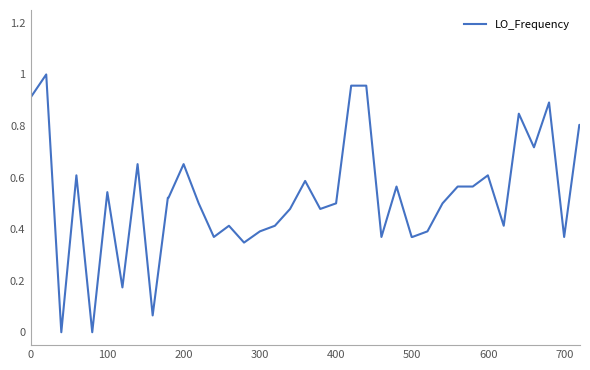

Reading left to right, what are all the values shown in this chart?

0.9	1.0	0.0	0.6	0.0	0.5	0.2	0.7	0.1	0.5	0.5	0.7	0.5	0.4	0.4	0.3	0.4	0.4	0.5	0.6	0.5	0.5	1.0	1.0	0.4	0.6	0.4	0.4	0.4	0.5	0.6	0.6	0.6	0.4	0.8	0.7	0.9	0.4	0.8	0.8